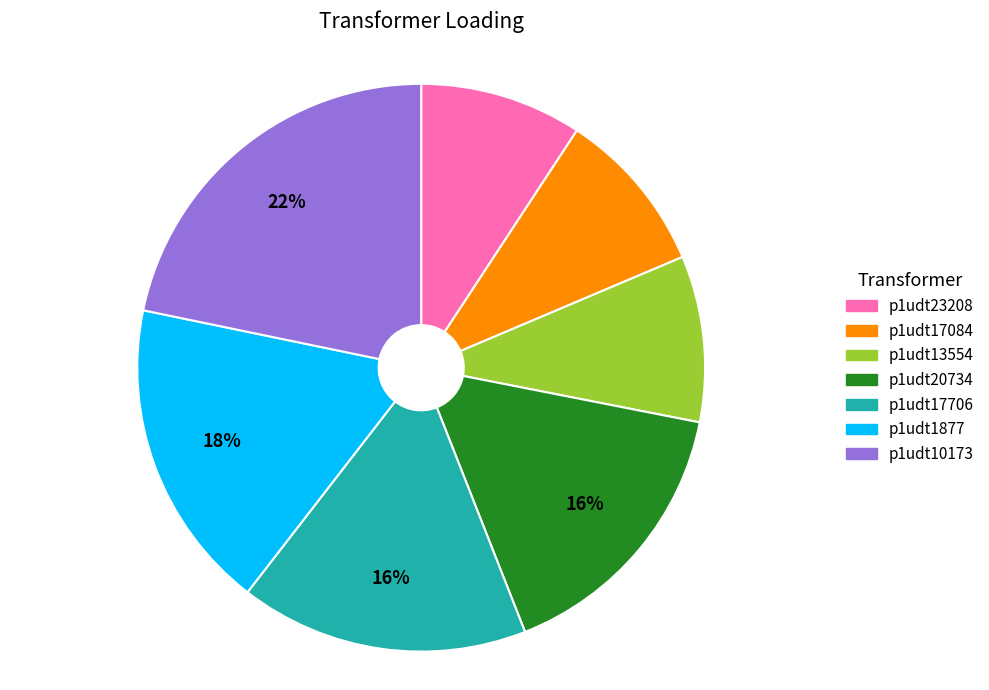

Which category has the biggest portion of the pie?

p1udt10173